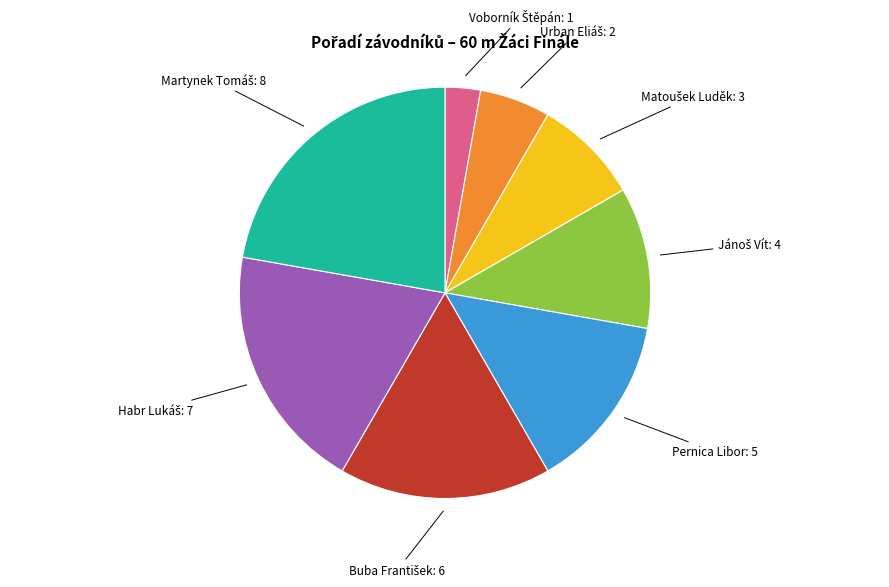

Is there a majority slice in this chart?

No